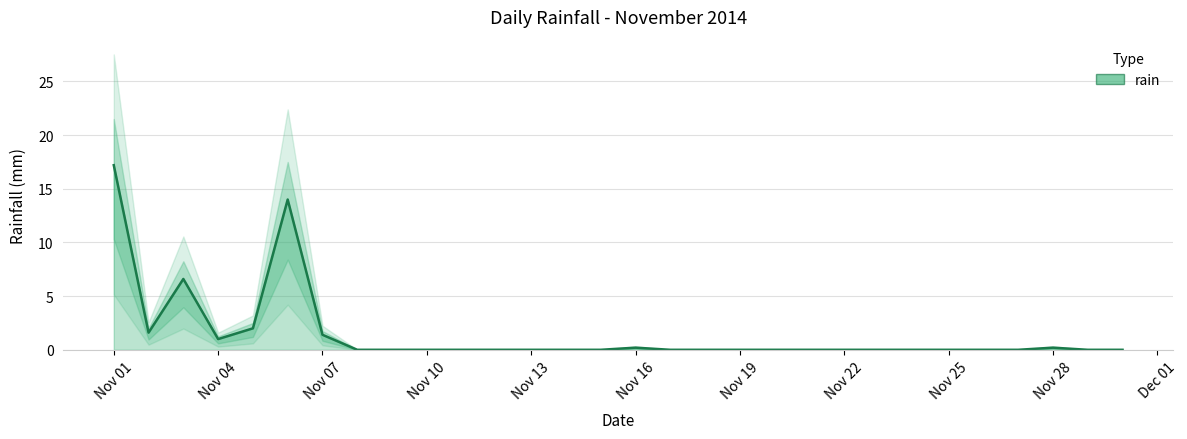

Does the chart have visible grid lines?

Yes